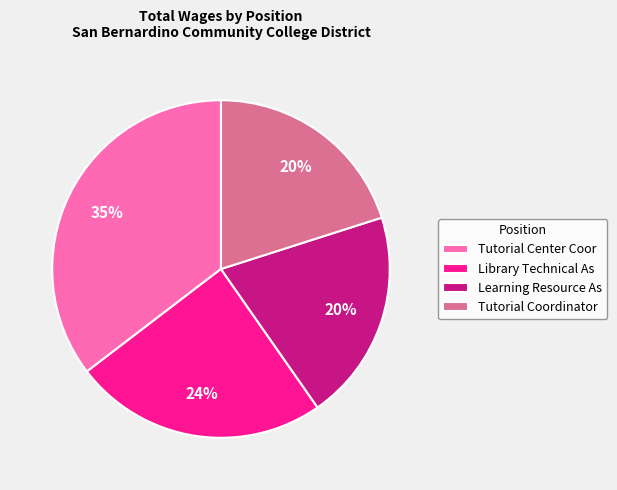

What percentage is the Learning Resource As slice, to the nearest percent?

20%